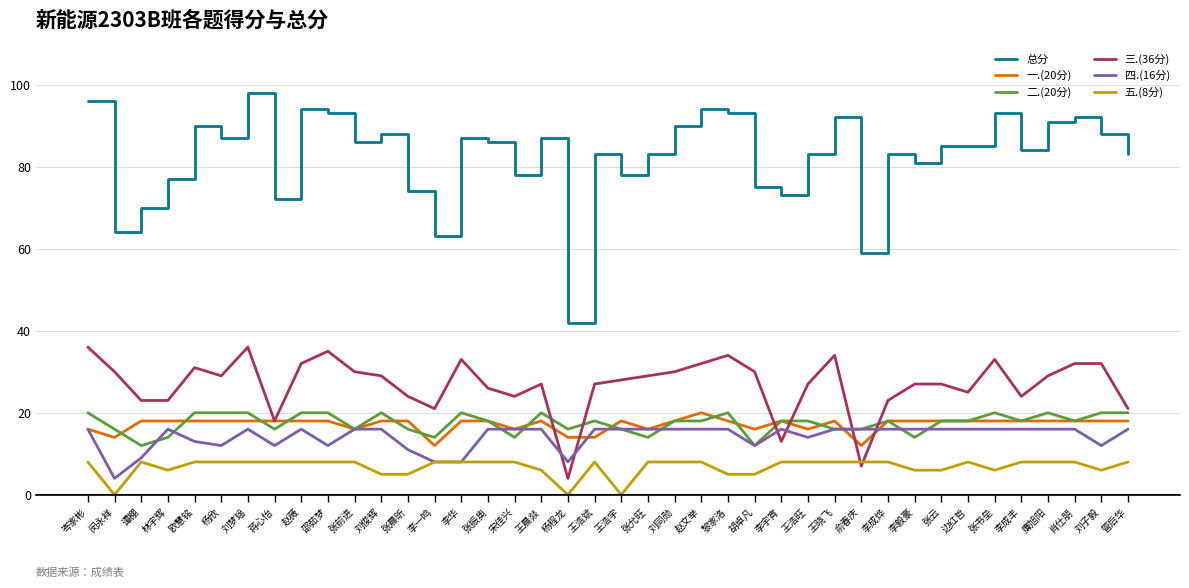

Reading left to right, extract all data points from this chart.

总分: 岑家彬=96	闵永祥=64	谭棚=70	林宇辉=77	欧慧铭=90	杨欣=87	刘梦瑶=98	蒋心怡=72	赵薇=94	邵茹梦=93	张前进=86	刘俊辉=88	张晨昕=74	李一鸣=63	李华=87	张振奥=86	宋佳兴=78	王晨燚=87	杨程龙=42	王浩斌=83	王浩宇=78	张允旺=83	刘同勋=90	赵文举=94	黎家洛=93	胡卓凡=75	李宇宵=73	王浩旺=83	王晓飞=92	俞春庆=59	李成烨=83	李毅豪=81	张云=85	边红哲=85	张书垒=93	李成丰=84	廉旭阳=91	肖仕朋=92	刘子毅=88	管后华=83
一.(20分): 岑家彬=16	闵永祥=14	谭棚=18	林宇辉=18	欧慧铭=18	杨欣=18	刘梦瑶=18	蒋心怡=18	赵薇=18	邵茹梦=18	张前进=16	刘俊辉=18	张晨昕=18	李一鸣=12	李华=18	张振奥=18	宋佳兴=16	王晨燚=18	杨程龙=14	王浩斌=14	王浩宇=18	张允旺=16	刘同勋=18	赵文举=20	黎家洛=18	胡卓凡=16	李宇宵=18	王浩旺=16	王晓飞=18	俞春庆=12	李成烨=18	李毅豪=18	张云=18	边红哲=18	张书垒=18	李成丰=18	廉旭阳=18	肖仕朋=18	刘子毅=18	管后华=18
二.(20分): 岑家彬=20	闵永祥=16	谭棚=12	林宇辉=14	欧慧铭=20	杨欣=20	刘梦瑶=20	蒋心怡=16	赵薇=20	邵茹梦=20	张前进=16	刘俊辉=20	张晨昕=16	李一鸣=14	李华=20	张振奥=18	宋佳兴=14	王晨燚=20	杨程龙=16	王浩斌=18	王浩宇=16	张允旺=14	刘同勋=18	赵文举=18	黎家洛=20	胡卓凡=12	李宇宵=18	王浩旺=18	王晓飞=16	俞春庆=16	李成烨=18	李毅豪=14	张云=18	边红哲=18	张书垒=20	李成丰=18	廉旭阳=20	肖仕朋=18	刘子毅=20	管后华=20
三.(36分): 岑家彬=36	闵永祥=30	谭棚=23	林宇辉=23	欧慧铭=31	杨欣=29	刘梦瑶=36	蒋心怡=18	赵薇=32	邵茹梦=35	张前进=30	刘俊辉=29	张晨昕=24	李一鸣=21	李华=33	张振奥=26	宋佳兴=24	王晨燚=27	杨程龙=4	王浩斌=27	王浩宇=28	张允旺=29	刘同勋=30	赵文举=32	黎家洛=34	胡卓凡=30	李宇宵=13	王浩旺=27	王晓飞=34	俞春庆=7	李成烨=23	李毅豪=27	张云=27	边红哲=25	张书垒=33	李成丰=24	廉旭阳=29	肖仕朋=32	刘子毅=32	管后华=21
四.(16分): 岑家彬=16	闵永祥=4	谭棚=9	林宇辉=16	欧慧铭=13	杨欣=12	刘梦瑶=16	蒋心怡=12	赵薇=16	邵茹梦=12	张前进=16	刘俊辉=16	张晨昕=11	李一鸣=8	李华=8	张振奥=16	宋佳兴=16	王晨燚=16	杨程龙=8	王浩斌=16	王浩宇=16	张允旺=16	刘同勋=16	赵文举=16	黎家洛=16	胡卓凡=12	李宇宵=16	王浩旺=14	王晓飞=16	俞春庆=16	李成烨=16	李毅豪=16	张云=16	边红哲=16	张书垒=16	李成丰=16	廉旭阳=16	肖仕朋=16	刘子毅=12	管后华=16
五.(8分): 岑家彬=8	闵永祥=0	谭棚=8	林宇辉=6	欧慧铭=8	杨欣=8	刘梦瑶=8	蒋心怡=8	赵薇=8	邵茹梦=8	张前进=8	刘俊辉=5	张晨昕=5	李一鸣=8	李华=8	张振奥=8	宋佳兴=8	王晨燚=6	杨程龙=0	王浩斌=8	王浩宇=0	张允旺=8	刘同勋=8	赵文举=8	黎家洛=5	胡卓凡=5	李宇宵=8	王浩旺=8	王晓飞=8	俞春庆=8	李成烨=8	李毅豪=6	张云=6	边红哲=8	张书垒=6	李成丰=8	廉旭阳=8	肖仕朋=8	刘子毅=6	管后华=8